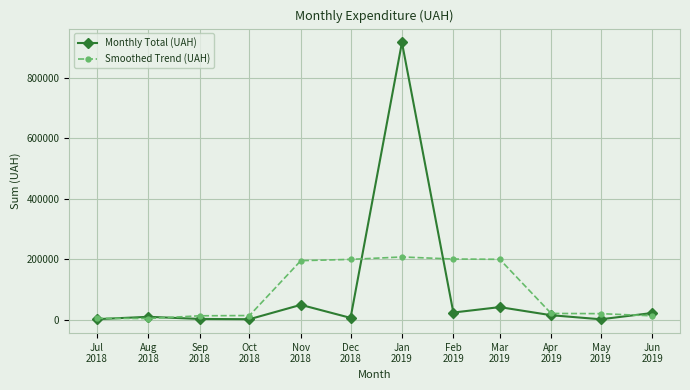

What is the value of the Monthly Total (UAH) point at the 9th from the left?

41535.2